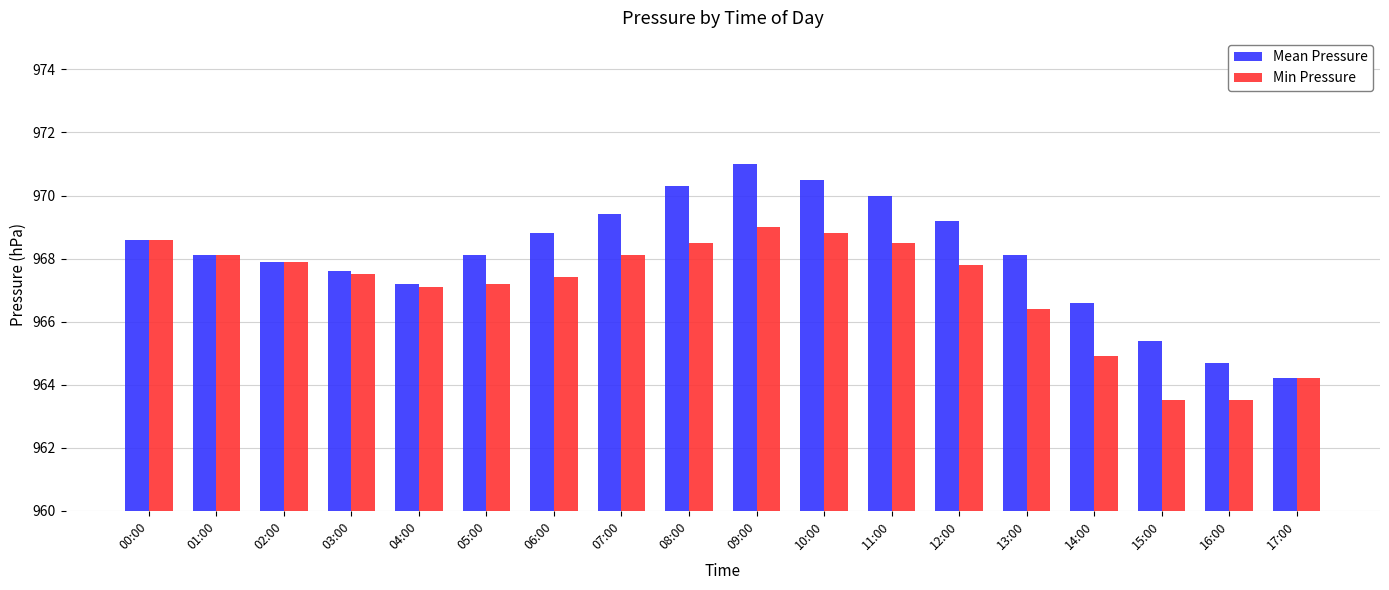

At 12:00, list the series in order from largest to smallest.

Mean Pressure, Min Pressure